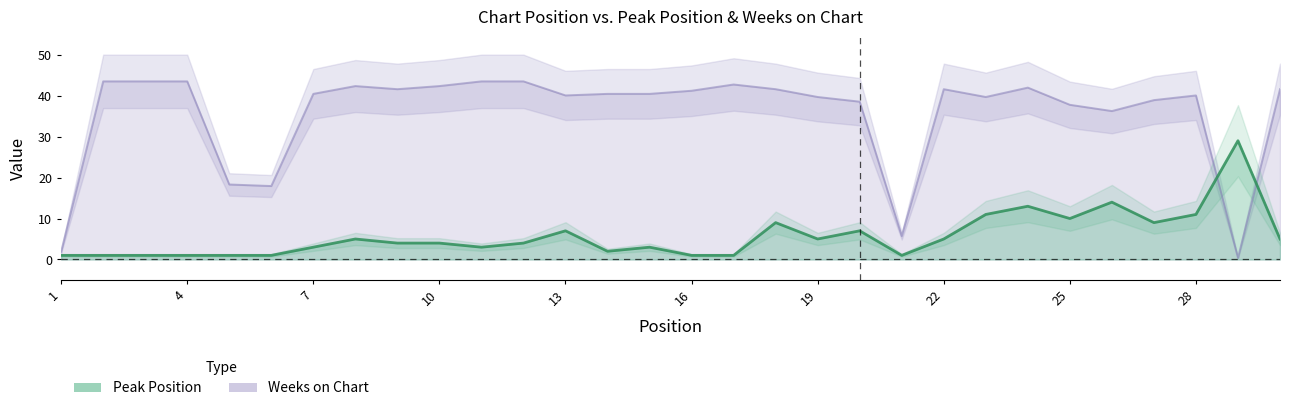

How many values in the Peak Position series are below 4?

13